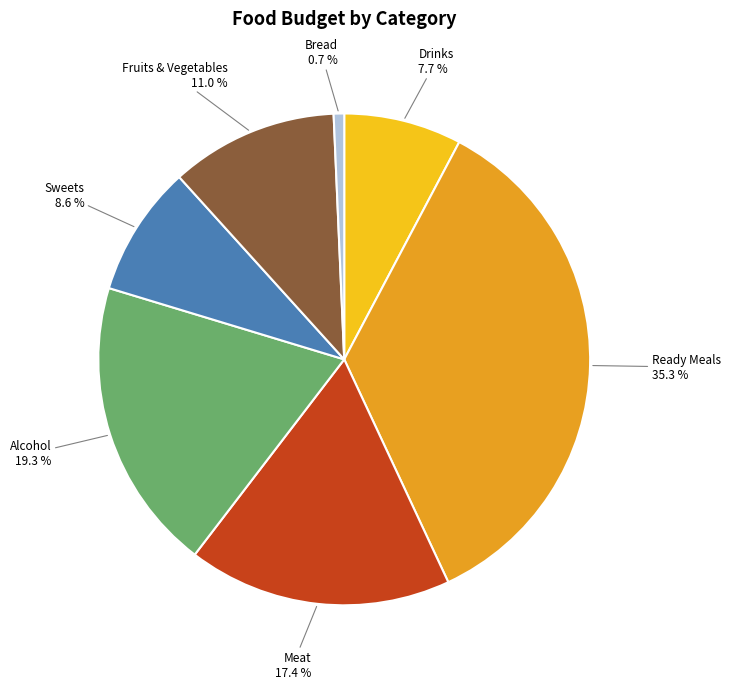

To the nearest percent, what is the combined percentage of Meat and Sweets?

26%